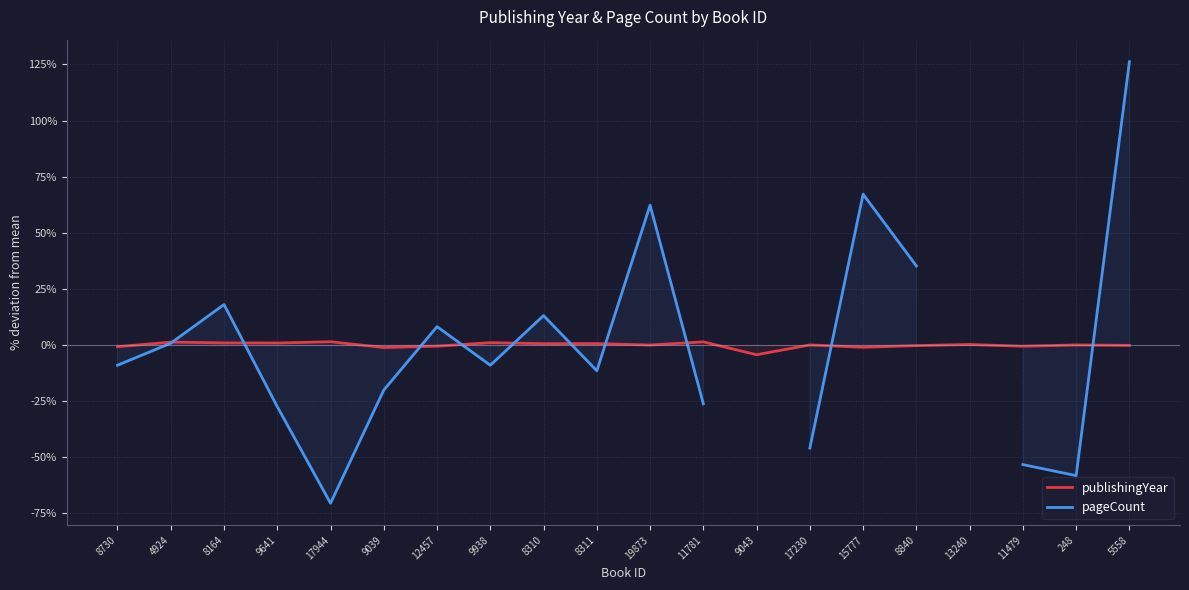

At which category does pageCount reach its first local valley?

17944